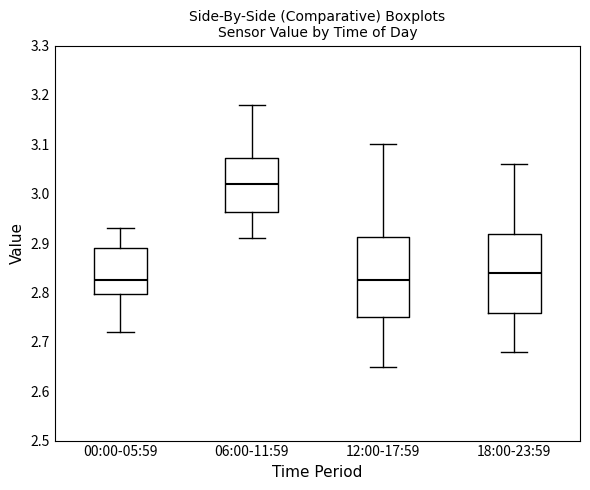

Reading left to right, read every box against the y-axis: the position of its median line, the range the box covers, and the ends of its whiskers. The values are not printed on the chart, so give them approximately, as read against the axis.

00:00-05:59: median 2.83, box 2.80 to 2.89, whiskers 2.72 to 2.93
06:00-11:59: median 3.02, box 2.96 to 3.07, whiskers 2.91 to 3.18
12:00-17:59: median 2.83, box 2.75 to 2.91, whiskers 2.65 to 3.10
18:00-23:59: median 2.84, box 2.76 to 2.92, whiskers 2.68 to 3.06